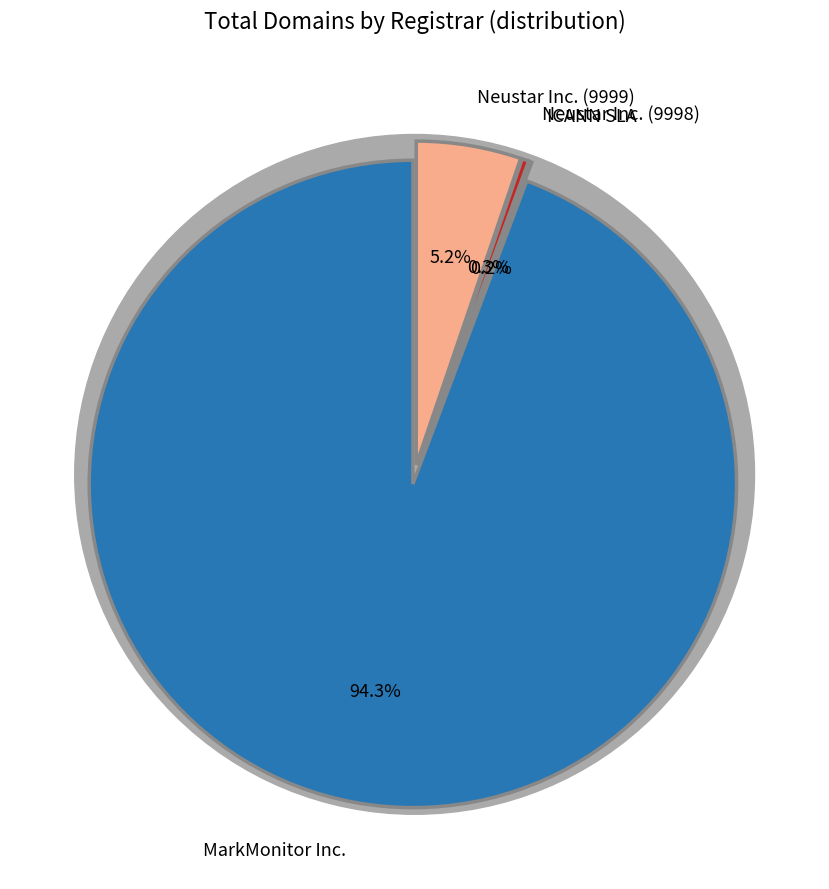

To the nearest percent, what is the average slice percentage?

25%